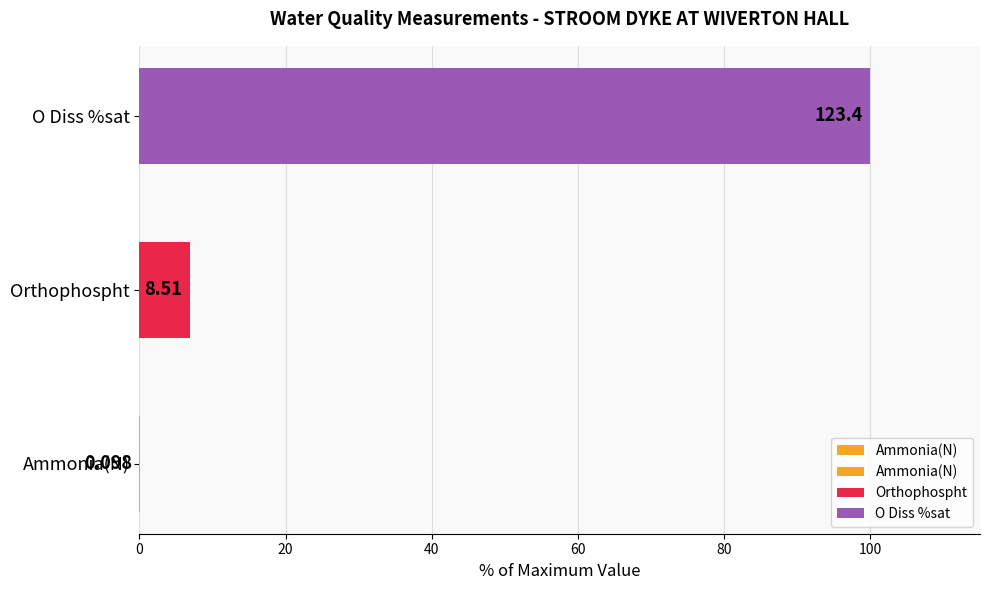

What is the difference between the values at Orthophospht and Ammonia(N)?

6.8